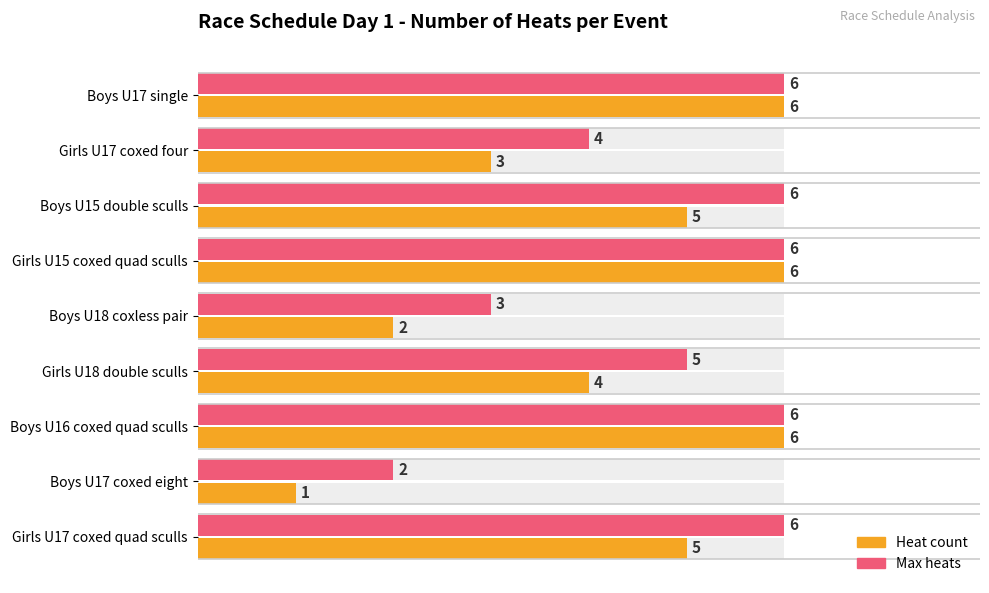

What is the average value of the Heat count series?

4